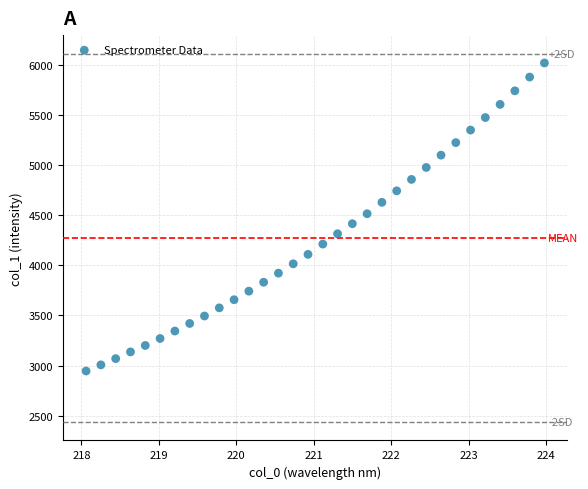

What is the range of Y values (max minus min)?

3072.6